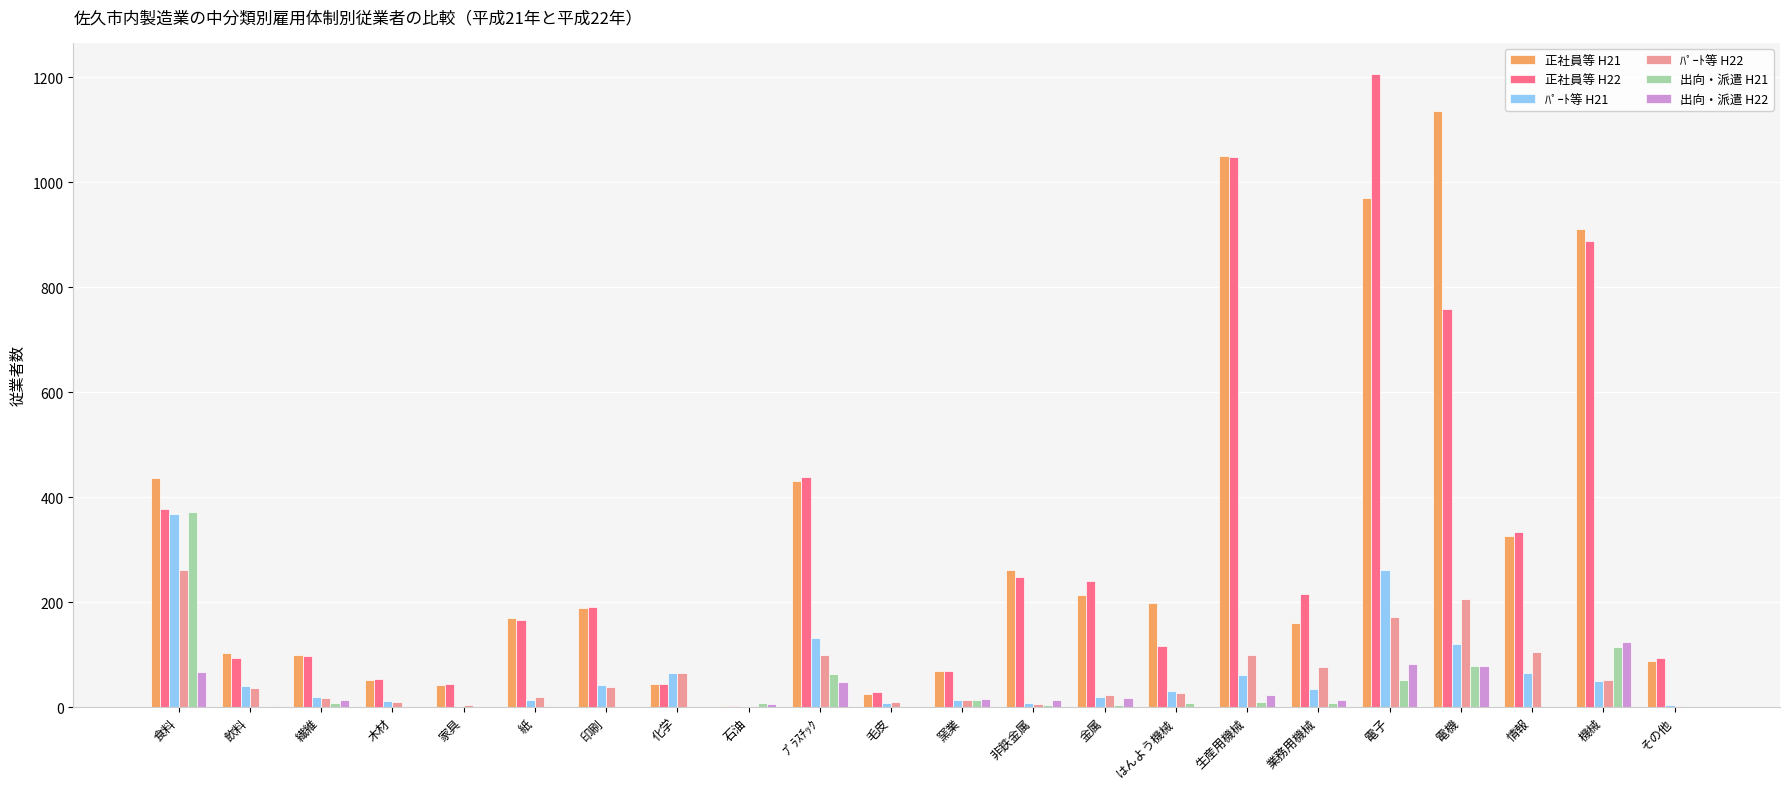

Is it true that ﾊﾟｰﾄ等 H21 equals 90 at 機械?

False